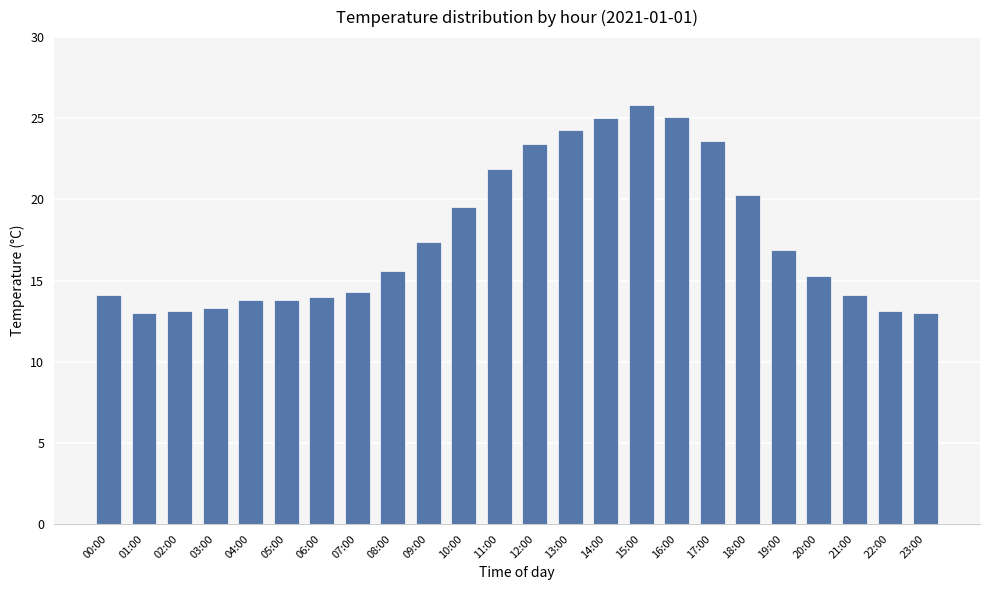

True or false: the data shows 14.1 at 00:00.

True